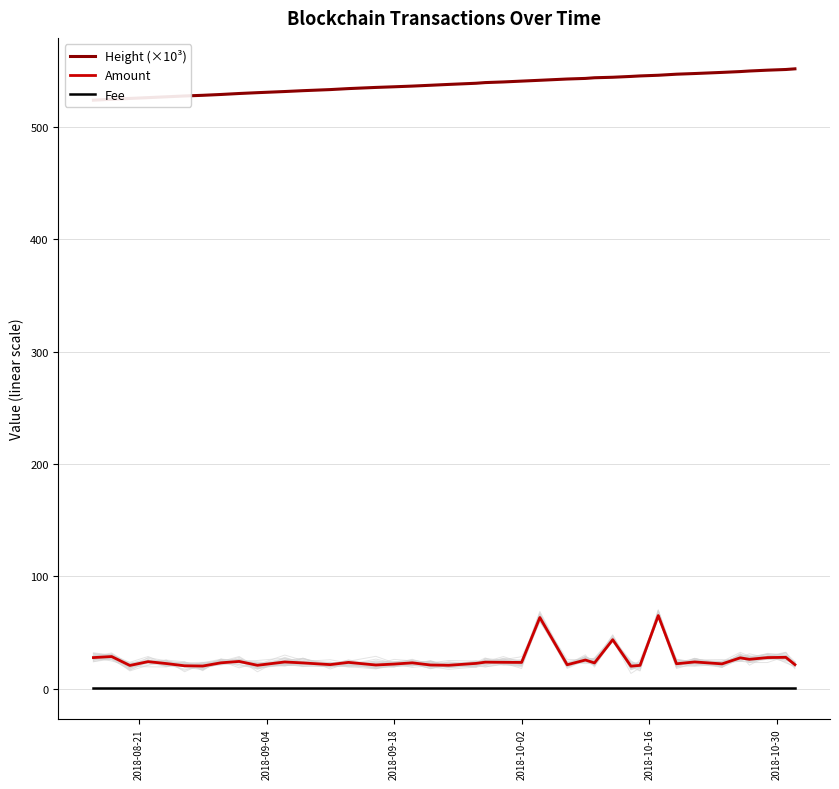

True or false: Fee and Amount intersect in this chart.

False